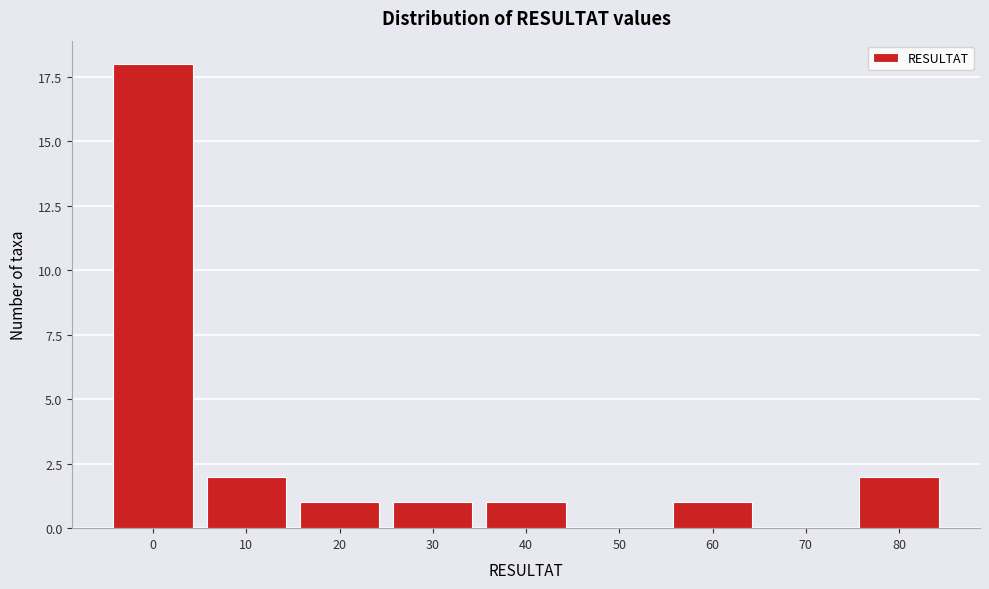

Reading right to left, extract all data points from this chart.

80=2	70=0	60=1	50=0	40=1	30=1	20=1	10=2	0=18